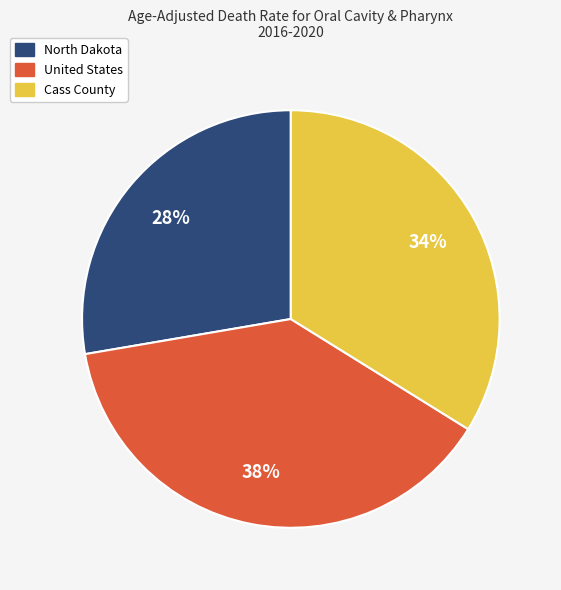

Is it true that United States is 38% of the pie?

True